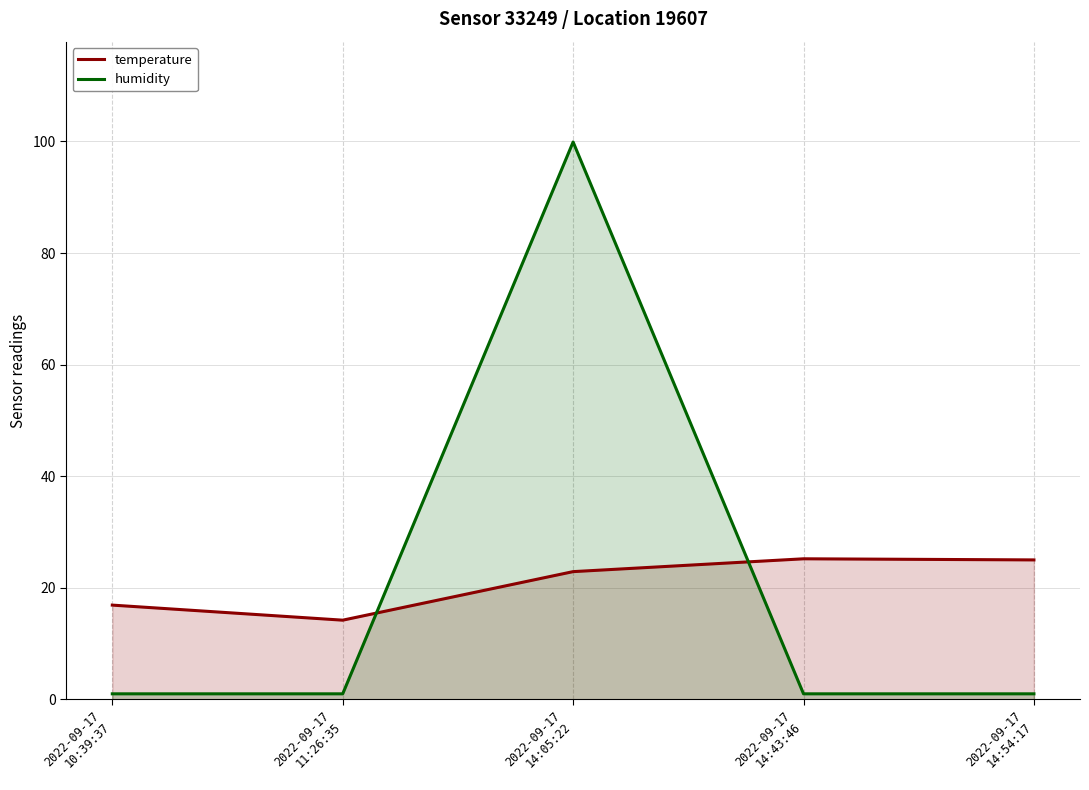

What are all the series names shown in the legend?

temperature, humidity